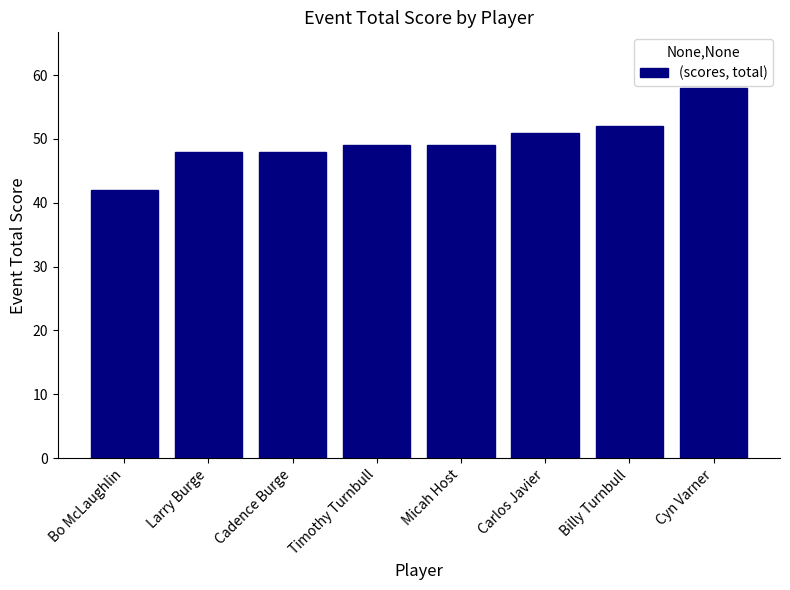

Reading left to right, extract all data points from this chart.

42	48	48	49	49	51	52	58